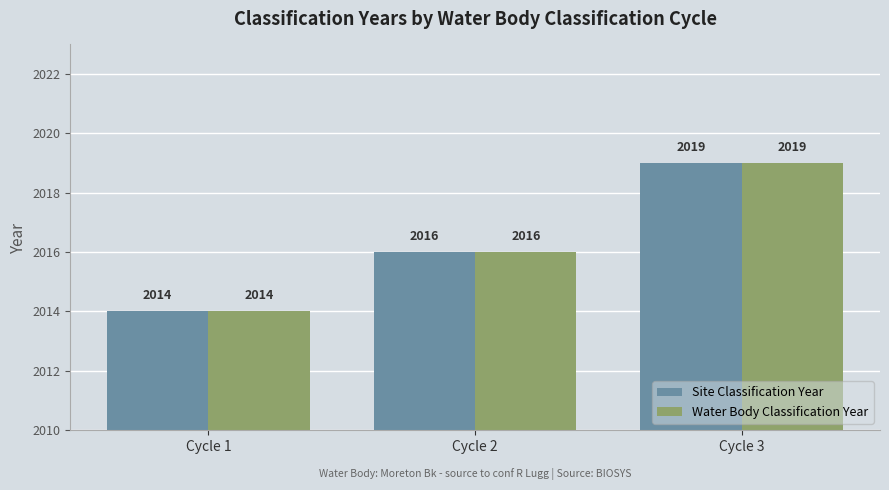

At which category is the sum across all series the highest?

Cycle 3